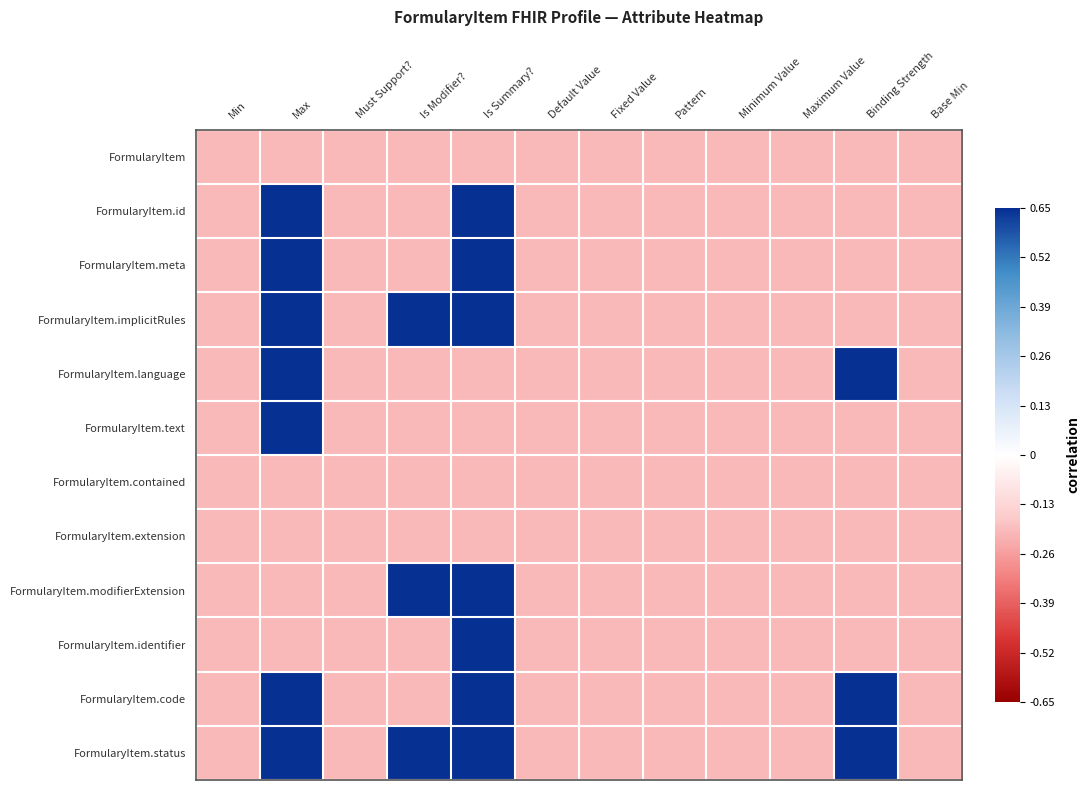

Reading left to right, extract all data points from this chart.

FormularyItem: Min=-0.2	Max=-0.2	Must Support?=-0.2	Is Modifier?=-0.2	Is Summary?=-0.2	Default Value=-0.2	Fixed Value=-0.2	Pattern=-0.2	Minimum Value=-0.2	Maximum Value=-0.2	Binding Strength=-0.2	Base Min=-0.2
FormularyItem.id: Min=-0.2	Max=0.6	Must Support?=-0.2	Is Modifier?=-0.2	Is Summary?=0.6	Default Value=-0.2	Fixed Value=-0.2	Pattern=-0.2	Minimum Value=-0.2	Maximum Value=-0.2	Binding Strength=-0.2	Base Min=-0.2
FormularyItem.meta: Min=-0.2	Max=0.6	Must Support?=-0.2	Is Modifier?=-0.2	Is Summary?=0.6	Default Value=-0.2	Fixed Value=-0.2	Pattern=-0.2	Minimum Value=-0.2	Maximum Value=-0.2	Binding Strength=-0.2	Base Min=-0.2
FormularyItem.implicitRules: Min=-0.2	Max=0.6	Must Support?=-0.2	Is Modifier?=0.6	Is Summary?=0.6	Default Value=-0.2	Fixed Value=-0.2	Pattern=-0.2	Minimum Value=-0.2	Maximum Value=-0.2	Binding Strength=-0.2	Base Min=-0.2
FormularyItem.language: Min=-0.2	Max=0.6	Must Support?=-0.2	Is Modifier?=-0.2	Is Summary?=-0.2	Default Value=-0.2	Fixed Value=-0.2	Pattern=-0.2	Minimum Value=-0.2	Maximum Value=-0.2	Binding Strength=0.6	Base Min=-0.2
FormularyItem.text: Min=-0.2	Max=0.6	Must Support?=-0.2	Is Modifier?=-0.2	Is Summary?=-0.2	Default Value=-0.2	Fixed Value=-0.2	Pattern=-0.2	Minimum Value=-0.2	Maximum Value=-0.2	Binding Strength=-0.2	Base Min=-0.2
FormularyItem.contained: Min=-0.2	Max=-0.2	Must Support?=-0.2	Is Modifier?=-0.2	Is Summary?=-0.2	Default Value=-0.2	Fixed Value=-0.2	Pattern=-0.2	Minimum Value=-0.2	Maximum Value=-0.2	Binding Strength=-0.2	Base Min=-0.2
FormularyItem.extension: Min=-0.2	Max=-0.2	Must Support?=-0.2	Is Modifier?=-0.2	Is Summary?=-0.2	Default Value=-0.2	Fixed Value=-0.2	Pattern=-0.2	Minimum Value=-0.2	Maximum Value=-0.2	Binding Strength=-0.2	Base Min=-0.2
FormularyItem.modifierExtension: Min=-0.2	Max=-0.2	Must Support?=-0.2	Is Modifier?=0.6	Is Summary?=0.6	Default Value=-0.2	Fixed Value=-0.2	Pattern=-0.2	Minimum Value=-0.2	Maximum Value=-0.2	Binding Strength=-0.2	Base Min=-0.2
FormularyItem.identifier: Min=-0.2	Max=-0.2	Must Support?=-0.2	Is Modifier?=-0.2	Is Summary?=0.6	Default Value=-0.2	Fixed Value=-0.2	Pattern=-0.2	Minimum Value=-0.2	Maximum Value=-0.2	Binding Strength=-0.2	Base Min=-0.2
FormularyItem.code: Min=-0.2	Max=0.6	Must Support?=-0.2	Is Modifier?=-0.2	Is Summary?=0.6	Default Value=-0.2	Fixed Value=-0.2	Pattern=-0.2	Minimum Value=-0.2	Maximum Value=-0.2	Binding Strength=0.6	Base Min=-0.2
FormularyItem.status: Min=-0.2	Max=0.6	Must Support?=-0.2	Is Modifier?=0.6	Is Summary?=0.6	Default Value=-0.2	Fixed Value=-0.2	Pattern=-0.2	Minimum Value=-0.2	Maximum Value=-0.2	Binding Strength=0.6	Base Min=-0.2